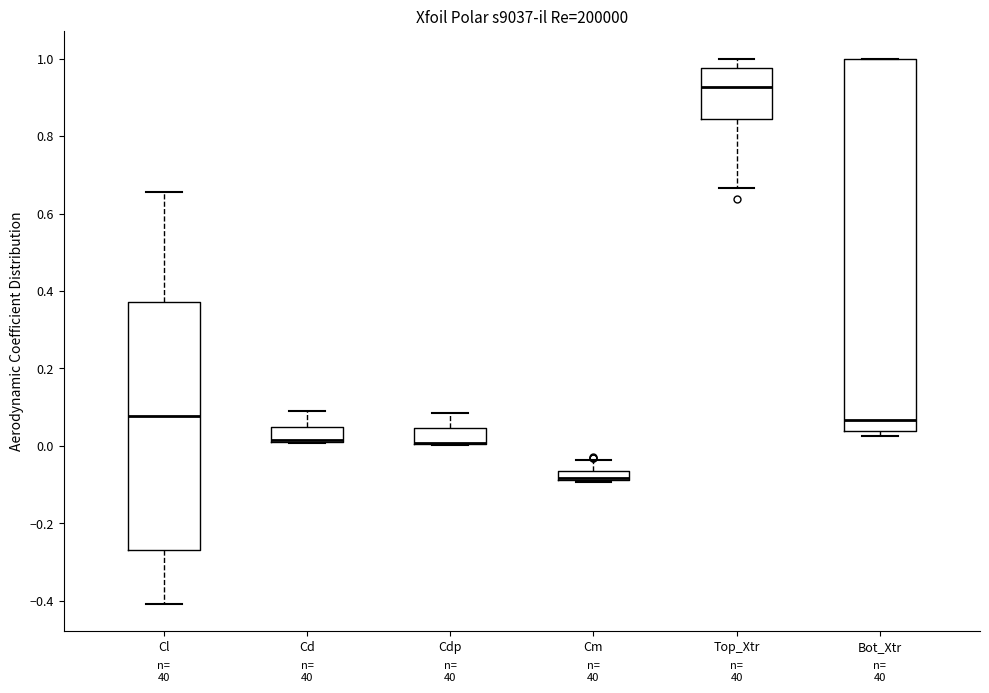

Where is the lower edge of the box for Cl on the y-axis? The values are not printed on the chart, so give them approximately, as read against the axis.

-0.26